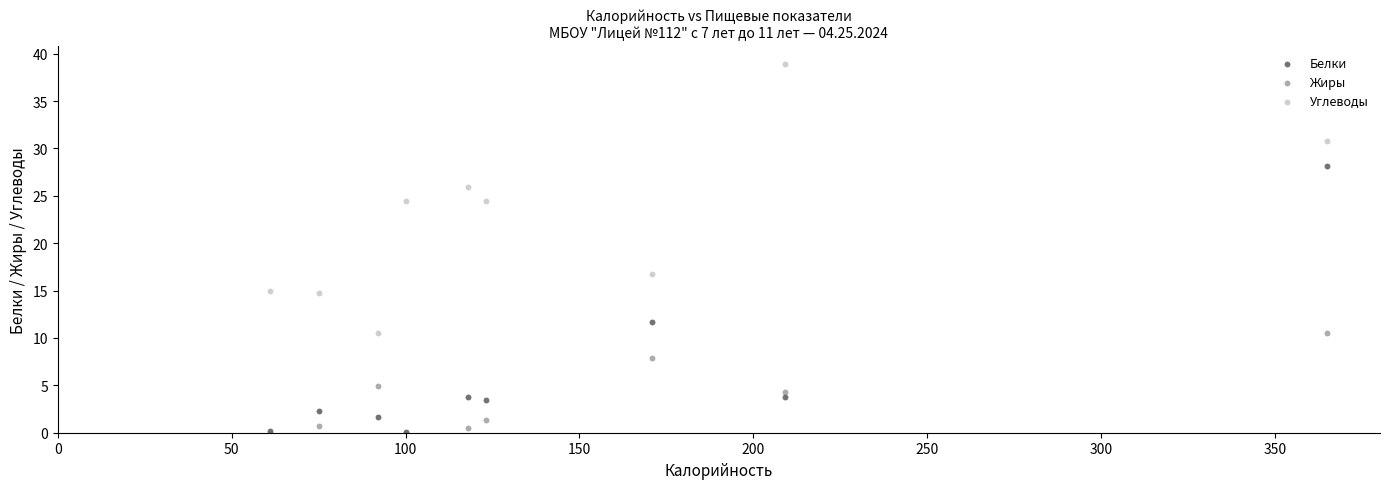

Across all series, what Y value is closest to 19?

16.7